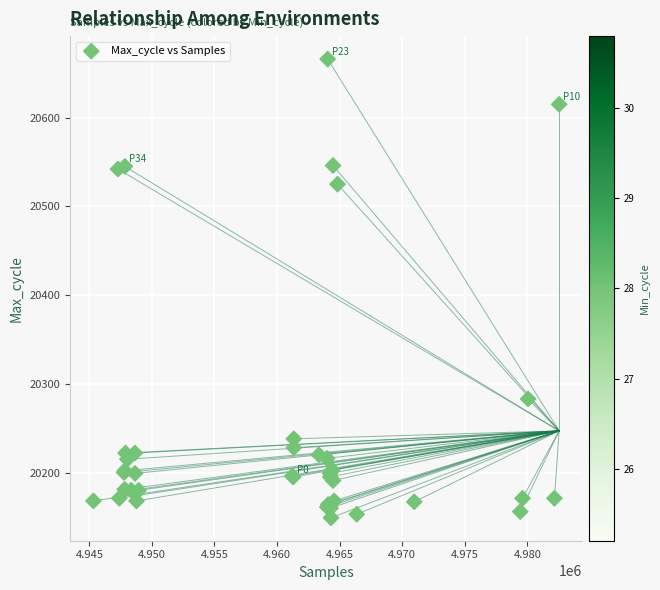

What Y value in the scatter plot is closest to 20407?

20525